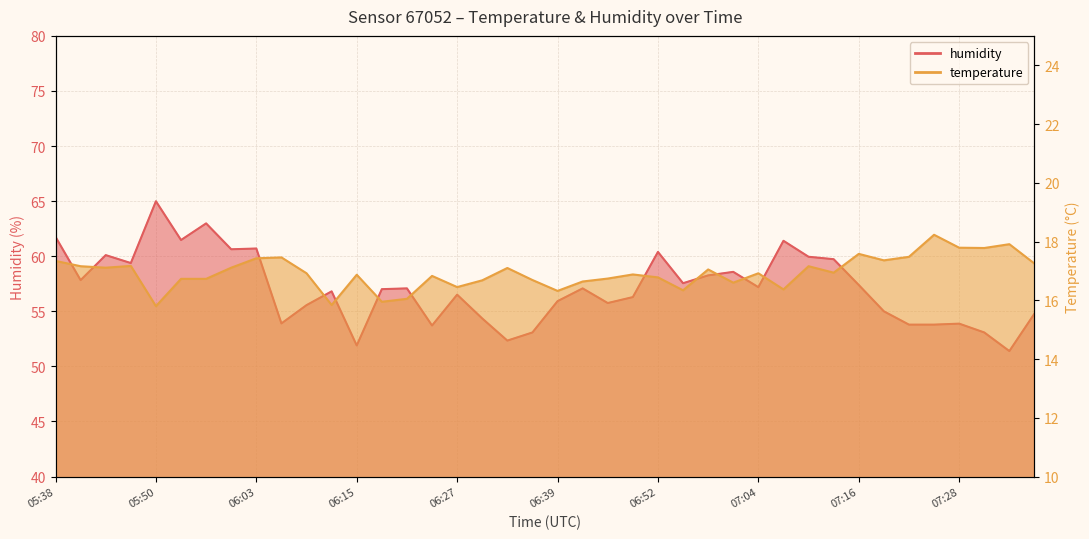

What is the difference between the maximum and second lowest values in the temperature series?

2.4